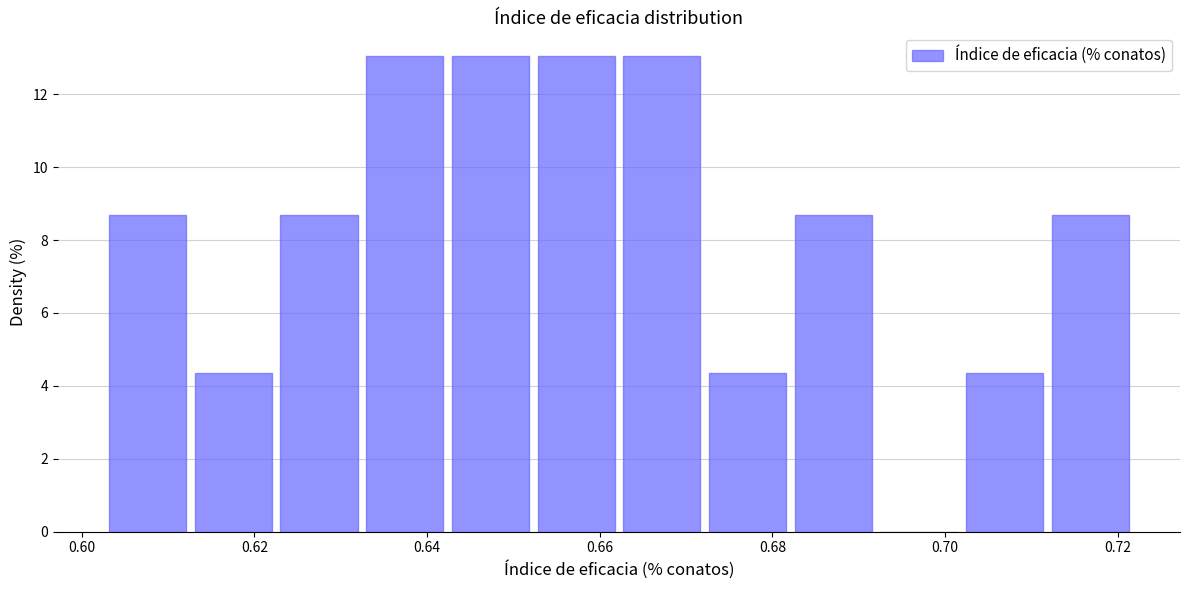

Reading left to right, transcribe this chart: for each bar, give the range it covers on the x-axis and its height. Neither the bar edges nor the heights are printed on the chart, so give them approximately, as read against the axes.

0.604 to 0.614: 8.6
0.614 to 0.624: 4.4
0.624 to 0.632: 8.6
0.632 to 0.642: 13.0
0.642 to 0.652: 13.0
0.652 to 0.662: 13.0
0.662 to 0.672: 13.0
0.672 to 0.682: 4.4
0.682 to 0.692: 8.6
0.692 to 0.702: 0
0.702 to 0.712: 4.4
0.712 to 0.722: 8.6